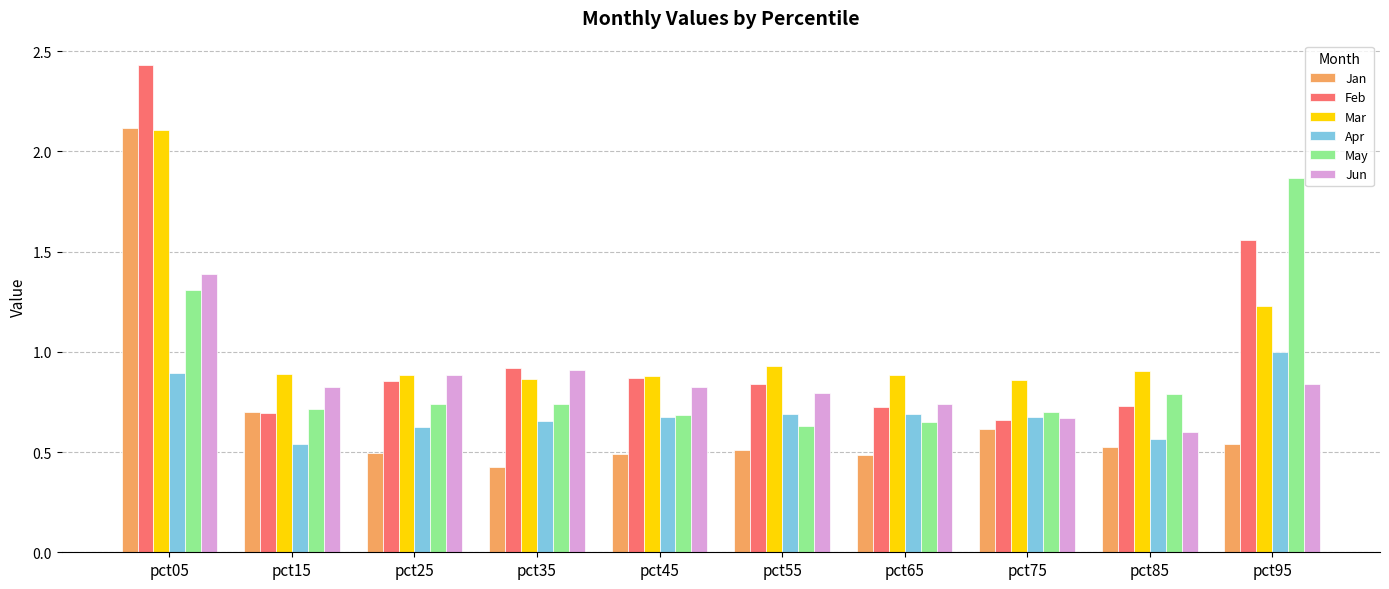

At which label is Mar closest to 1?

pct55